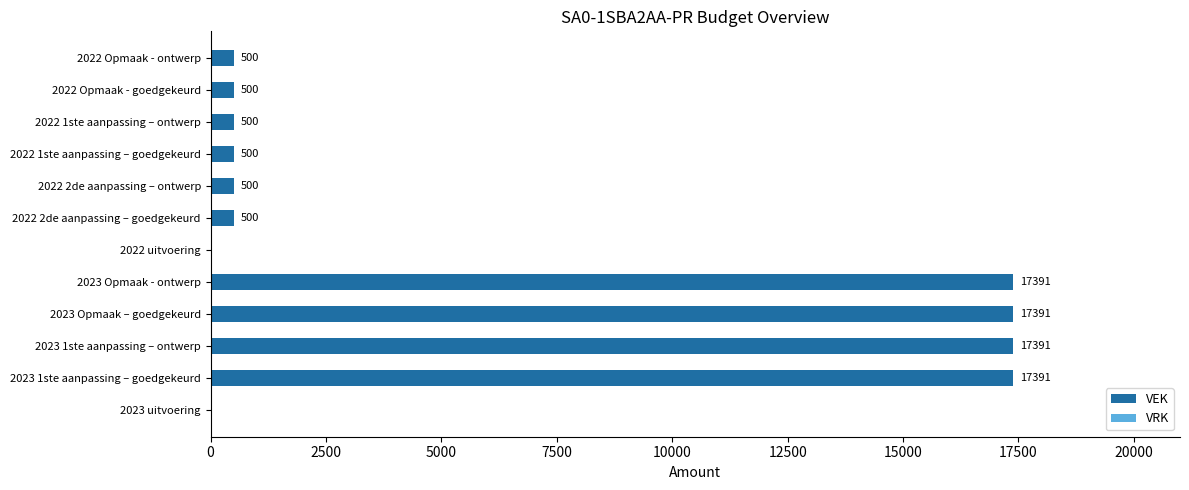

How many series are shown in this chart?

1